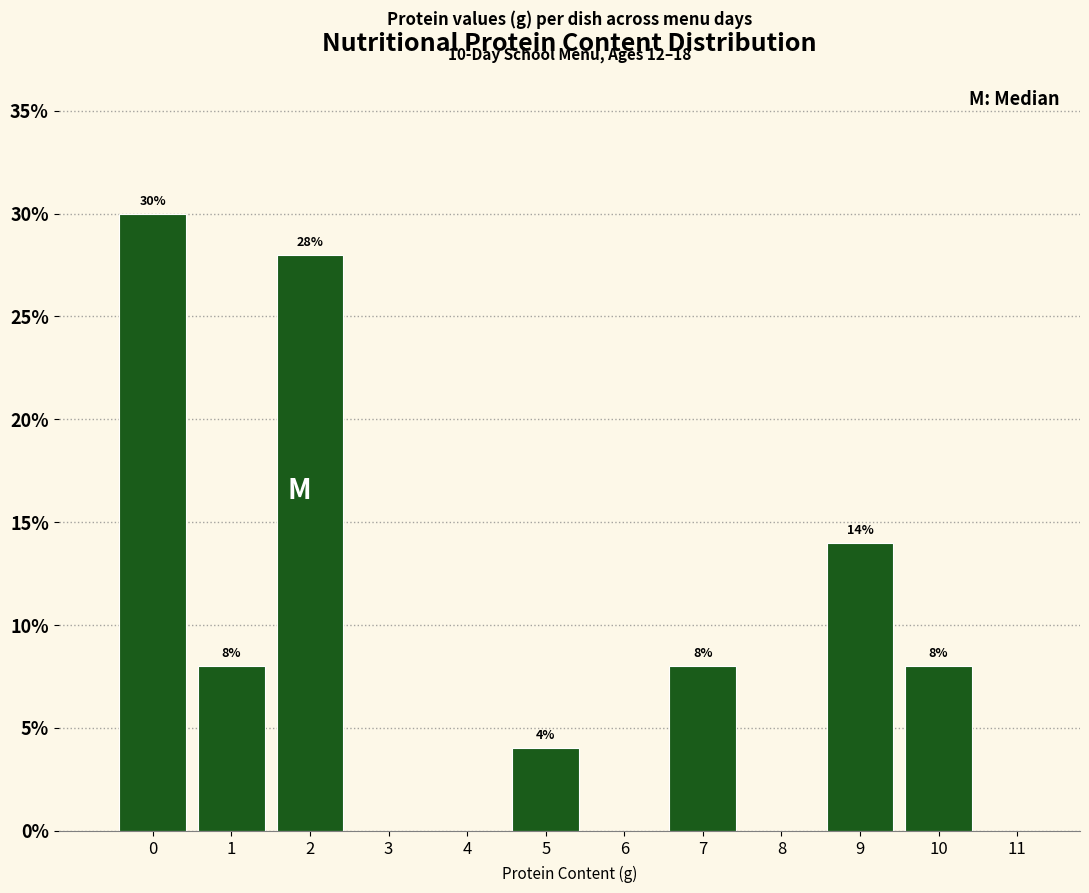

Reading left to right, extract all data points from this chart.

0=30.0	1=8.0	2=28.0	3=0.0	4=0.0	5=4.0	6=0.0	7=8.0	8=0.0	9=14.0	10=8.0	11=0.0